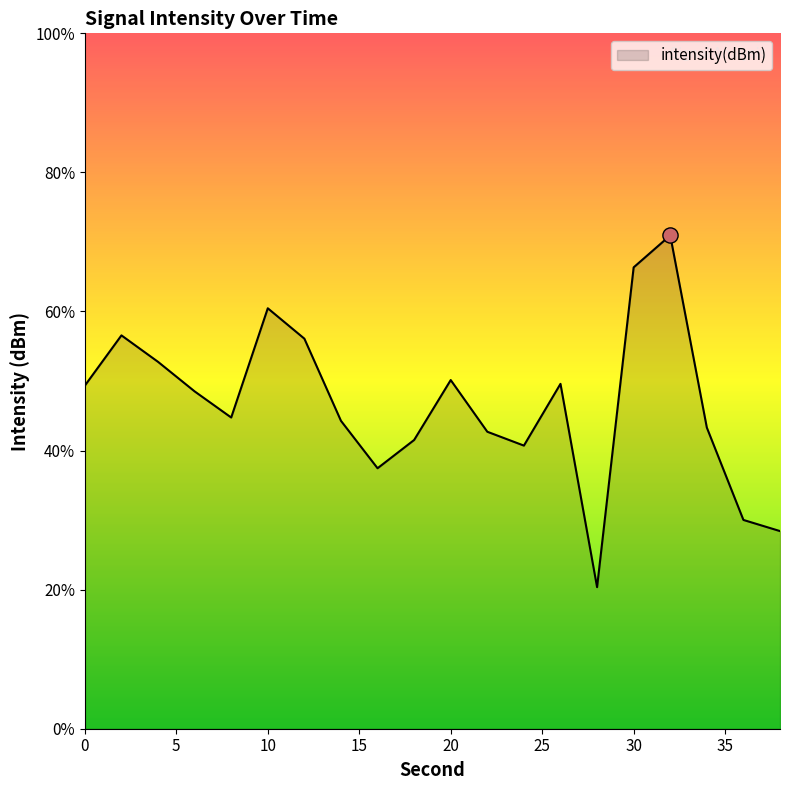

What is the difference between the maximum and minimum values?

50.6